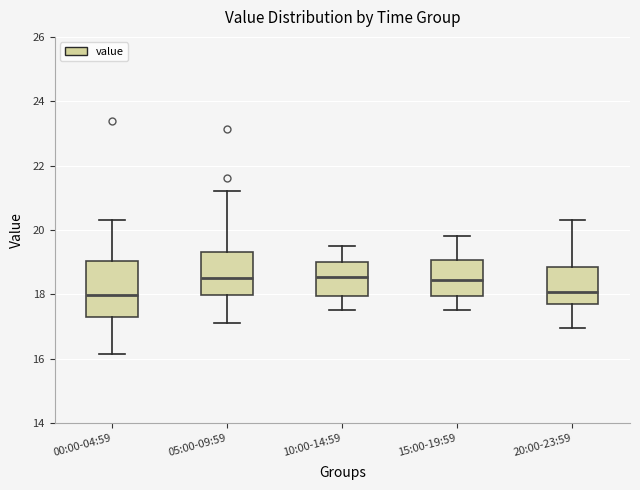

Where is the lower edge of the box for 00:00-04:59 on the y-axis? The values are not printed on the chart, so give them approximately, as read against the axis.

17.2